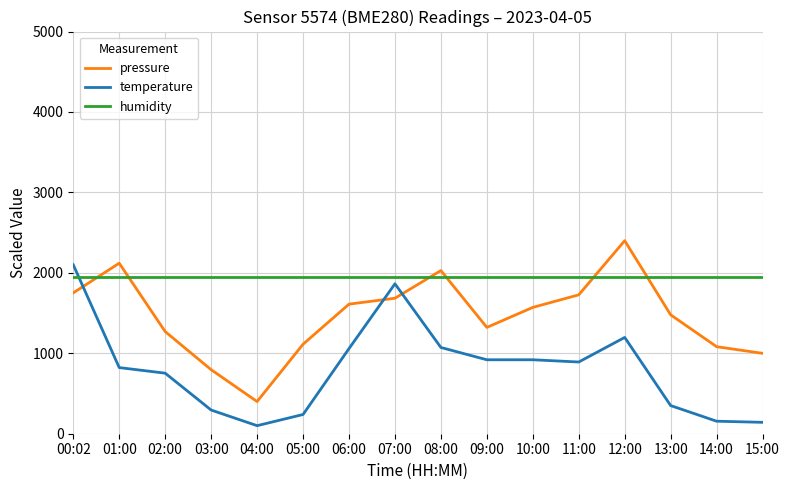

What are all the series names shown in the legend?

pressure, temperature, humidity